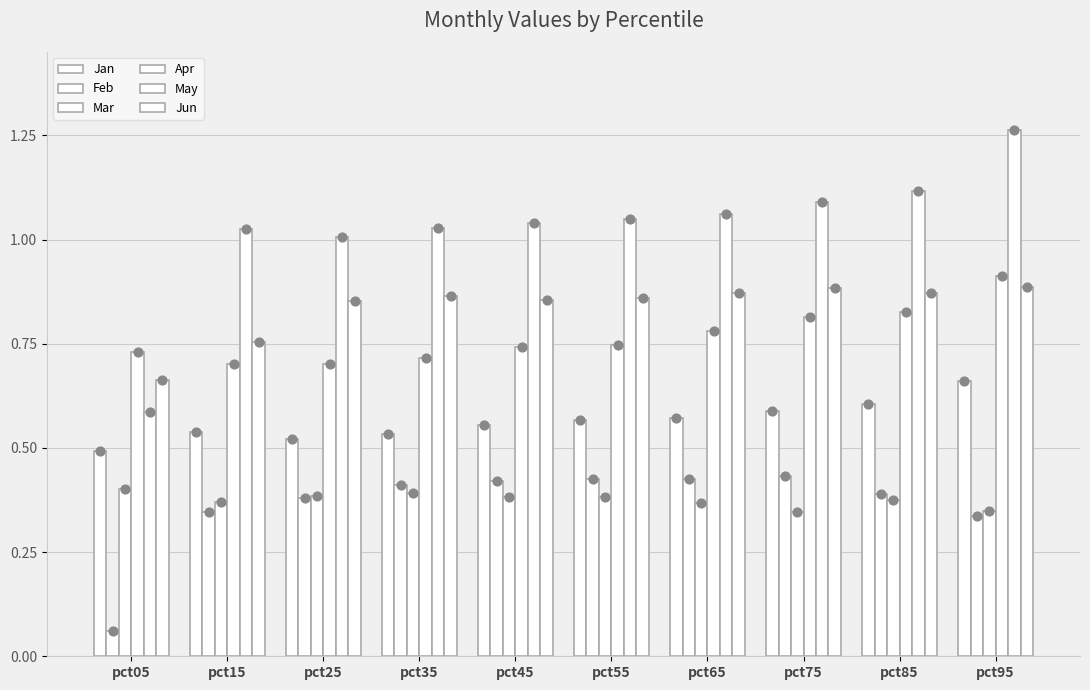

Which series contains the lowest Y value?

Feb